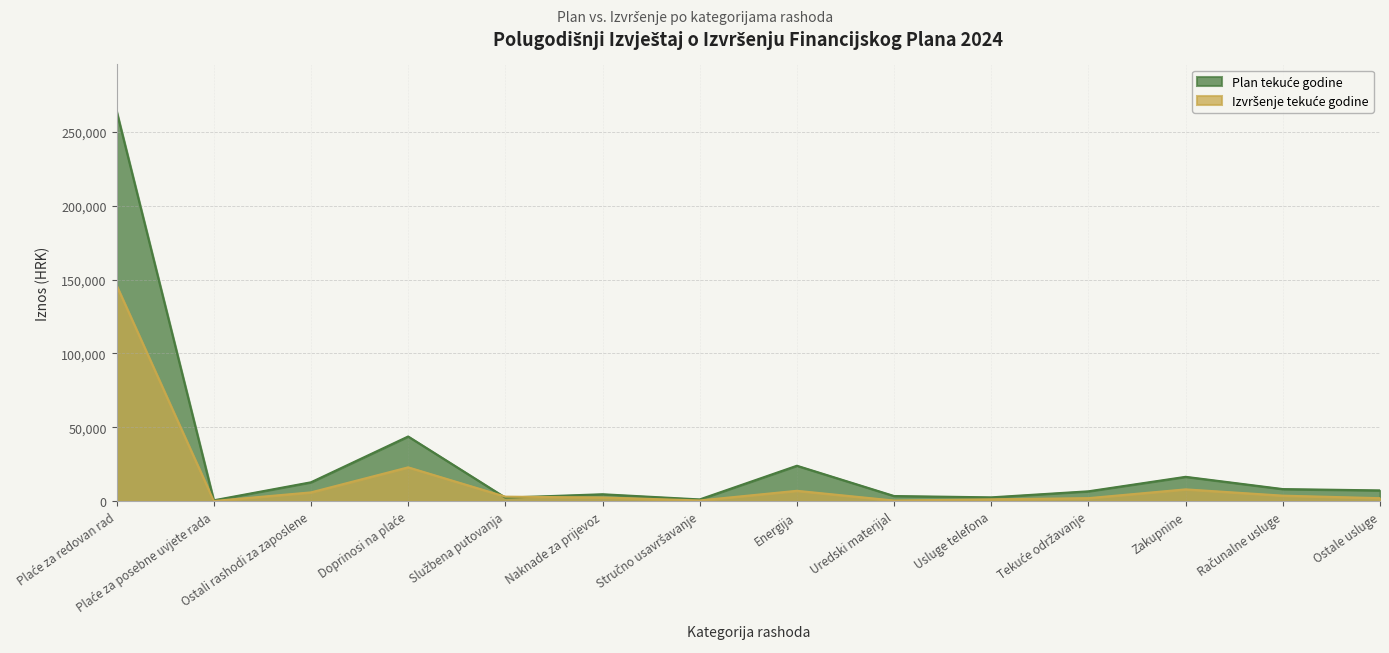

Is it true that Izvršenje tekuće godine equals 192.1 at Plaće za posebne uvjete rada?

False